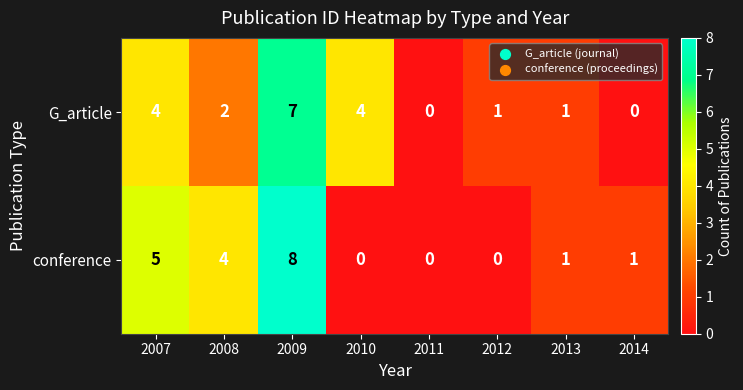

Reading left to right, what are all the values shown in this chart?

G_article: 2007=4	2008=2	2009=7	2010=4	2011=0	2012=1	2013=1	2014=0
conference: 2007=5	2008=4	2009=8	2010=0	2011=0	2012=0	2013=1	2014=1